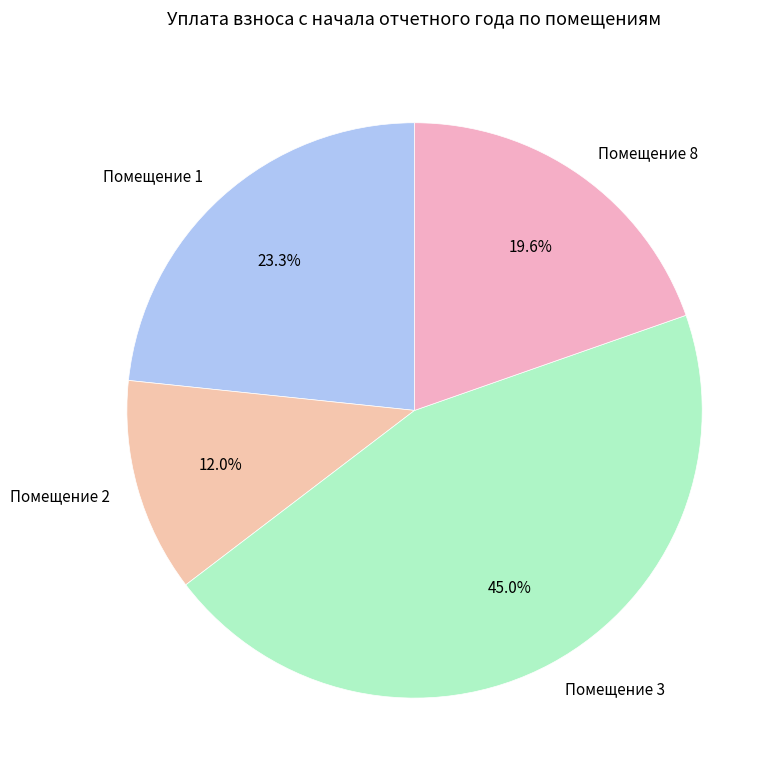

Which category has the biggest portion of the pie?

Помещение 3